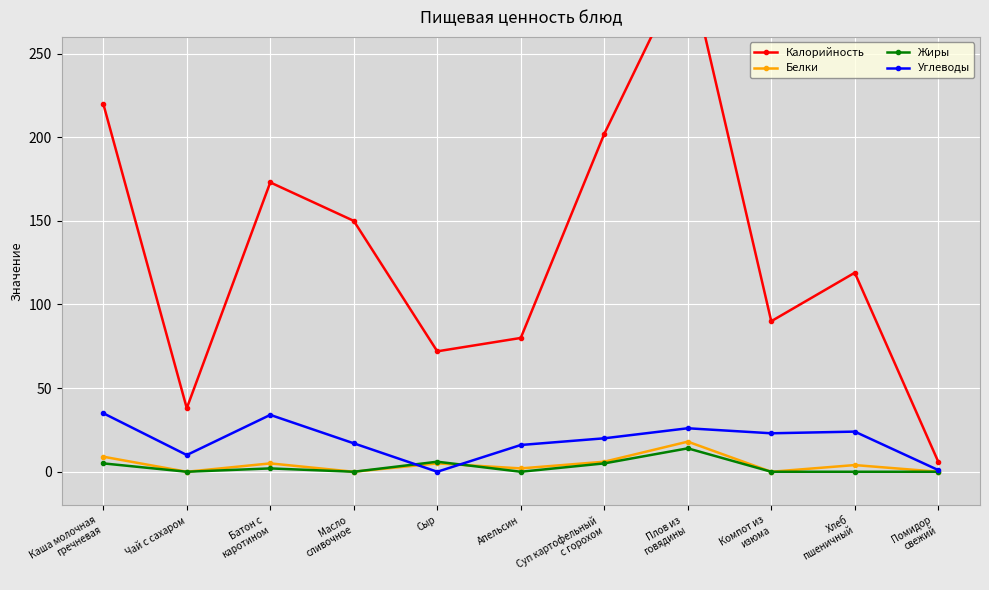

At which label does Жиры reach its peak?

Плов из
говядины